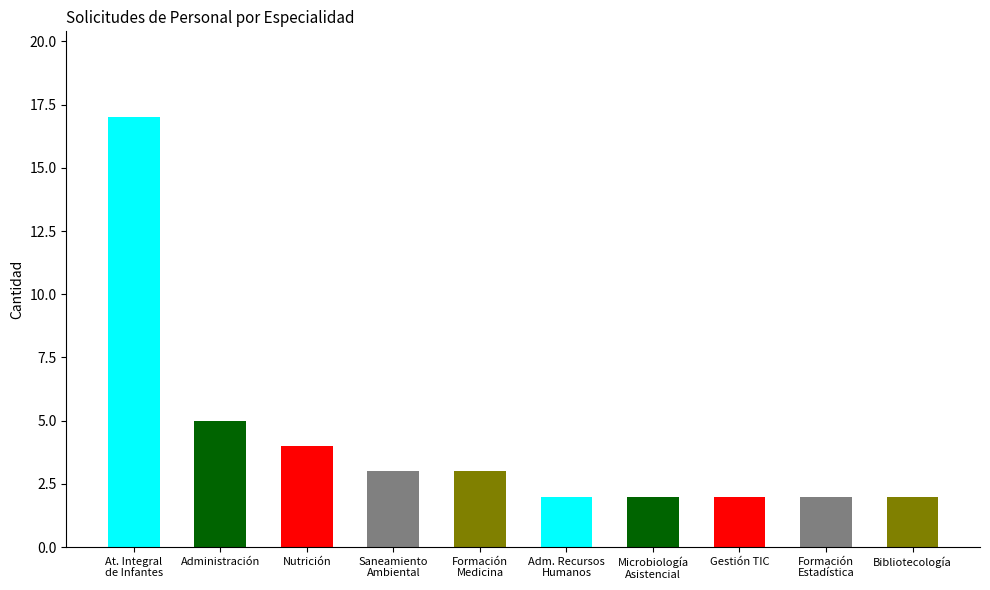

What is the value of the 6th bar from the left?

2